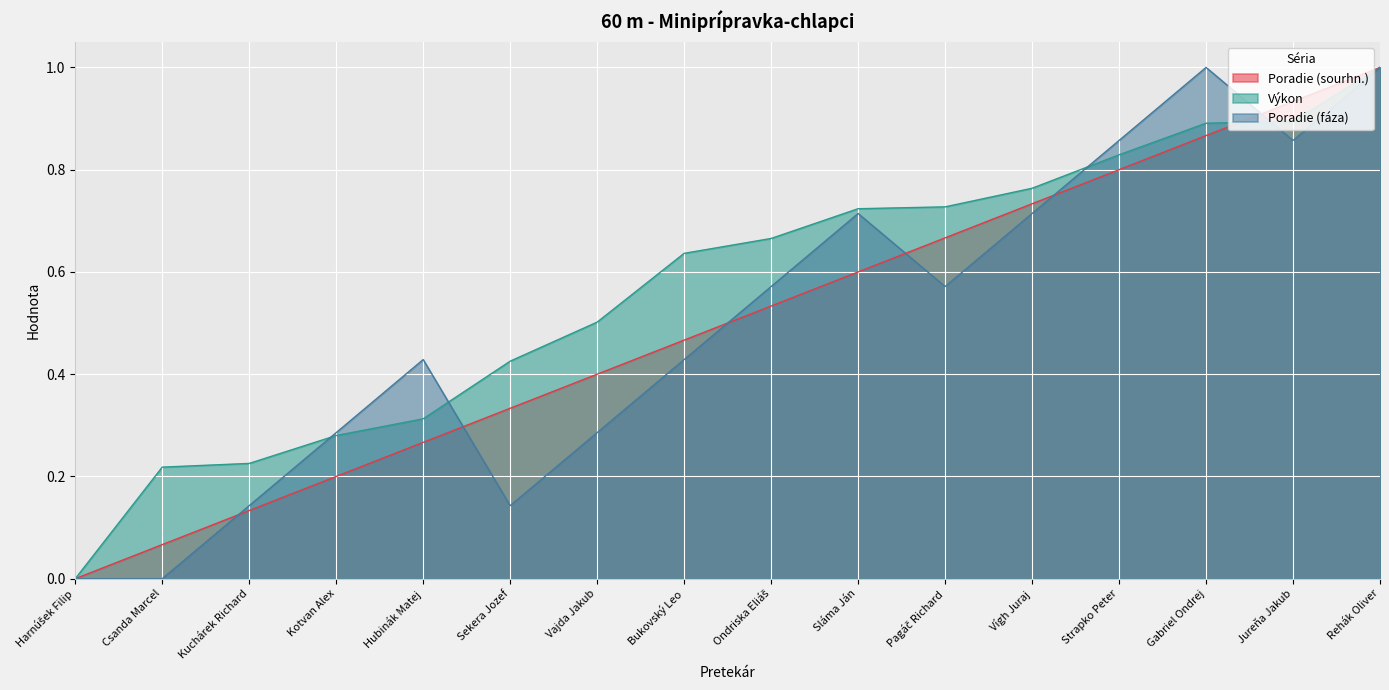

What is the sum of the Poradie (sourhn.) values at Csanda Marcel and Ondriska Eliáš?

0.6